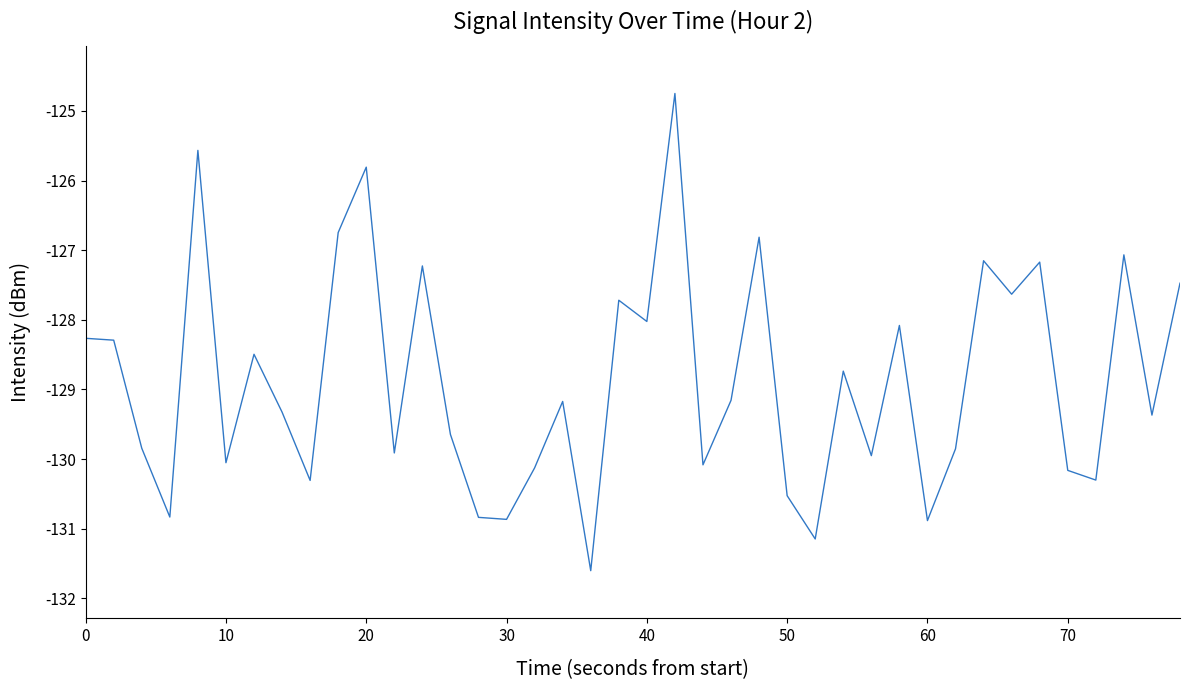

What is the smallest value displayed?

-131.6